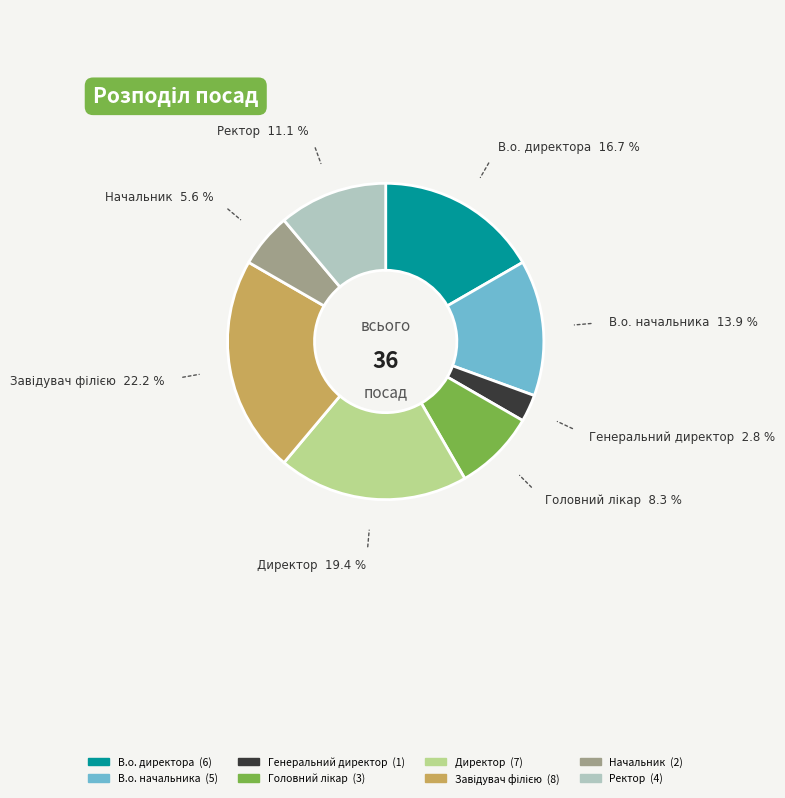

How many slices are in this pie chart?

8